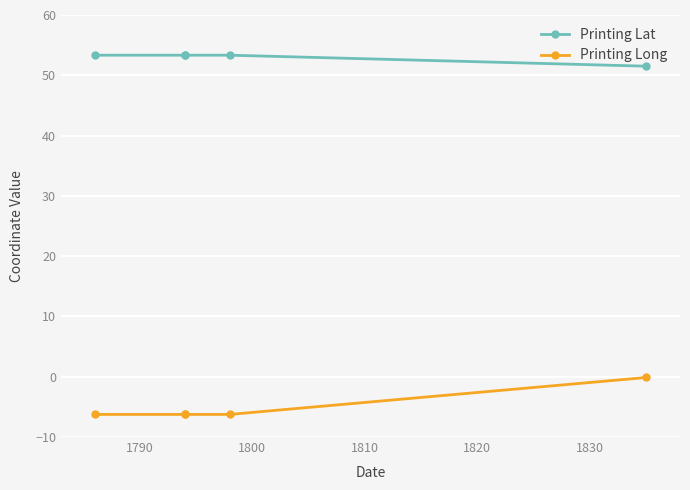

True or false: Printing Lat has more than 0 points higher than both neighbors.

False